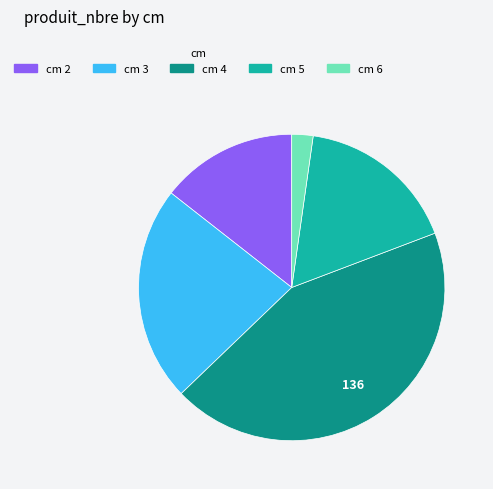

Is it true that cm 3 is 8% of the pie?

False